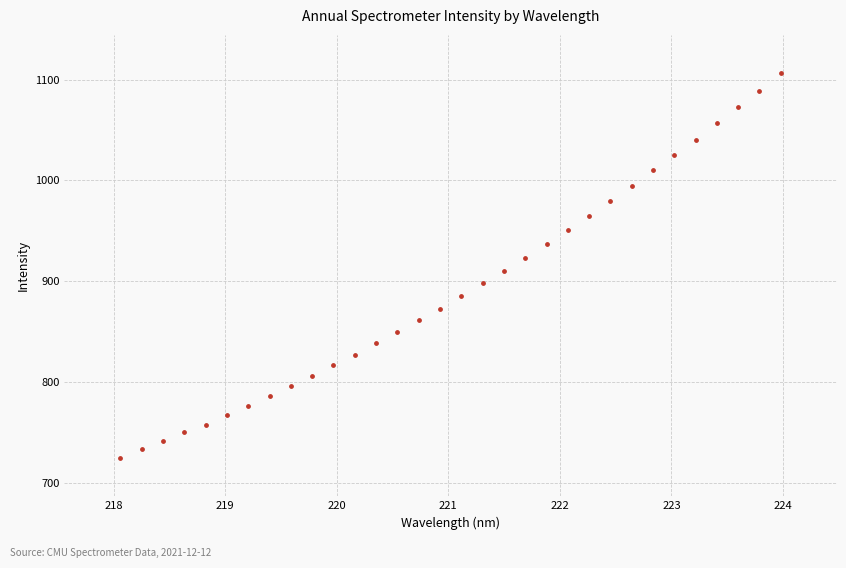

What is the range of Y values (max minus min)?

381.9